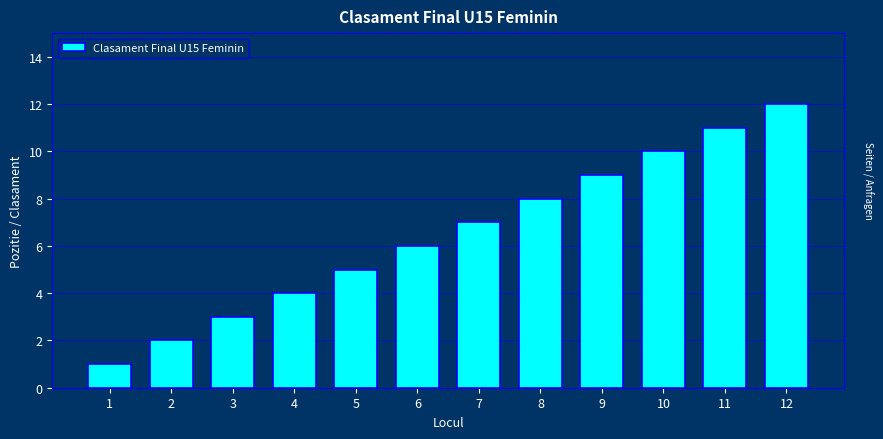

What is the ratio of the value at 3 to the value at 9?

0.3